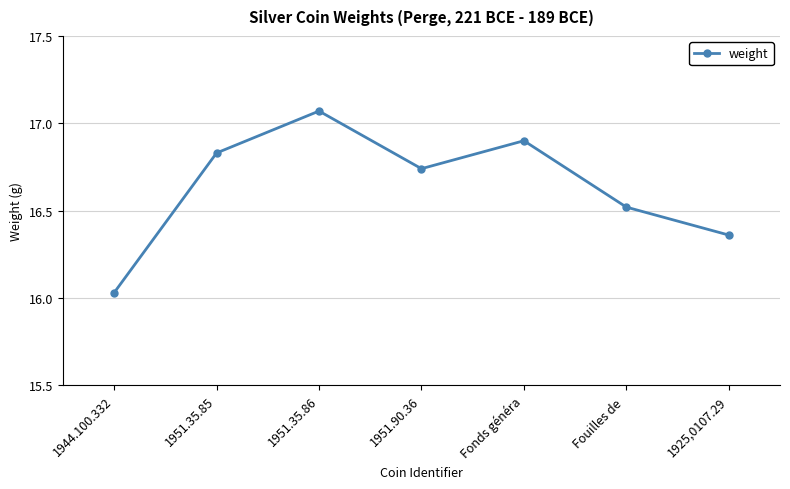

Rank the categories by value from highest to lowest.

1951.35.86, Fonds généra, 1951.35.85, 1951.90.36, Fouilles de , 1925,0107.29, 1944.100.332